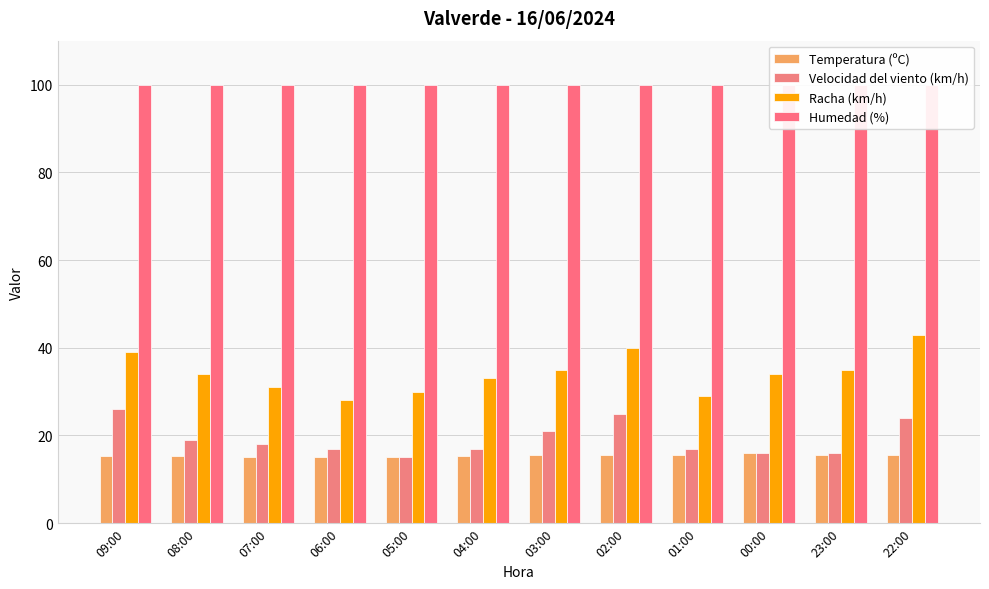

What is the sum of all Racha (km/h) values?

411.0